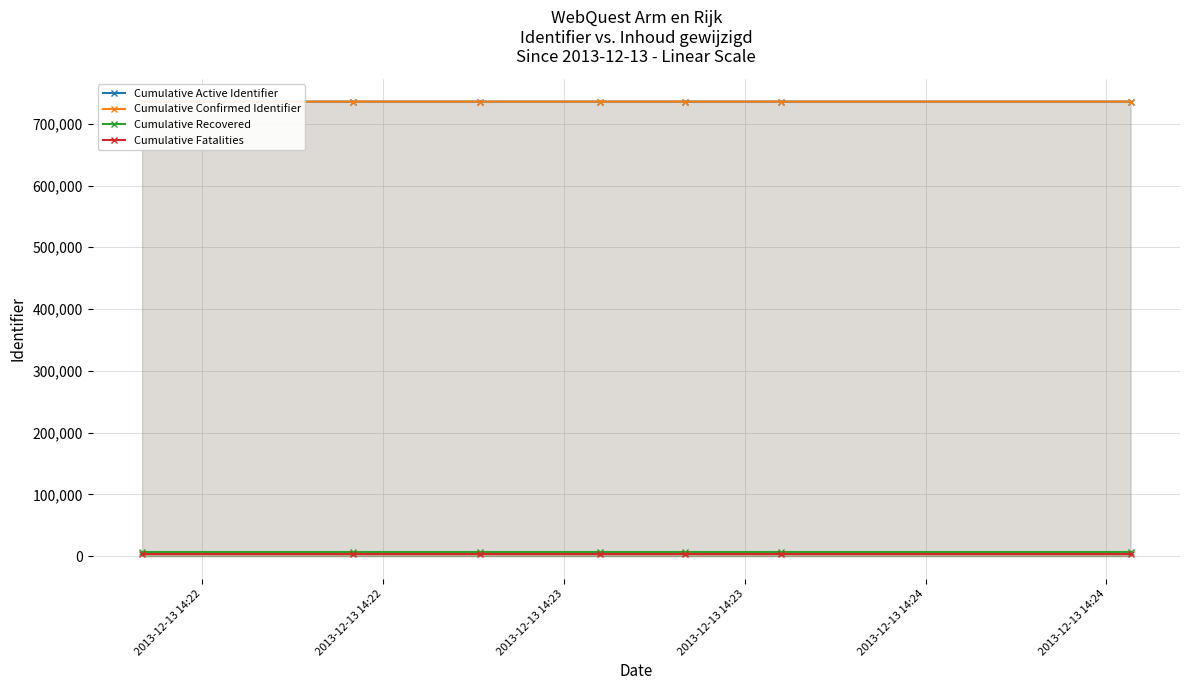

At which label is Cumulative Recovered closest to 7358?

2013-12-13 14:22